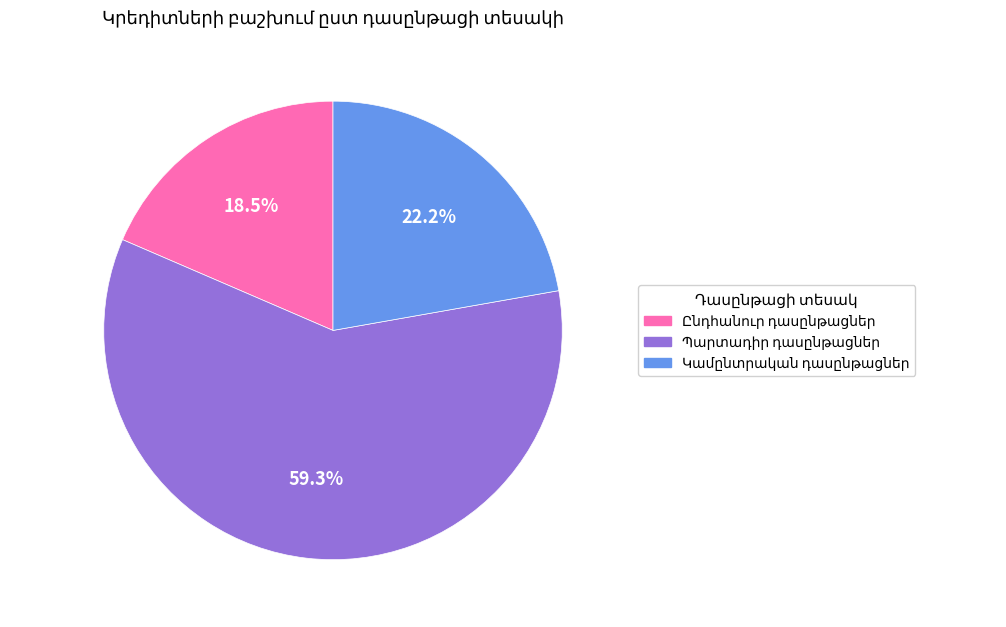

Is there a majority slice in this chart?

Yes